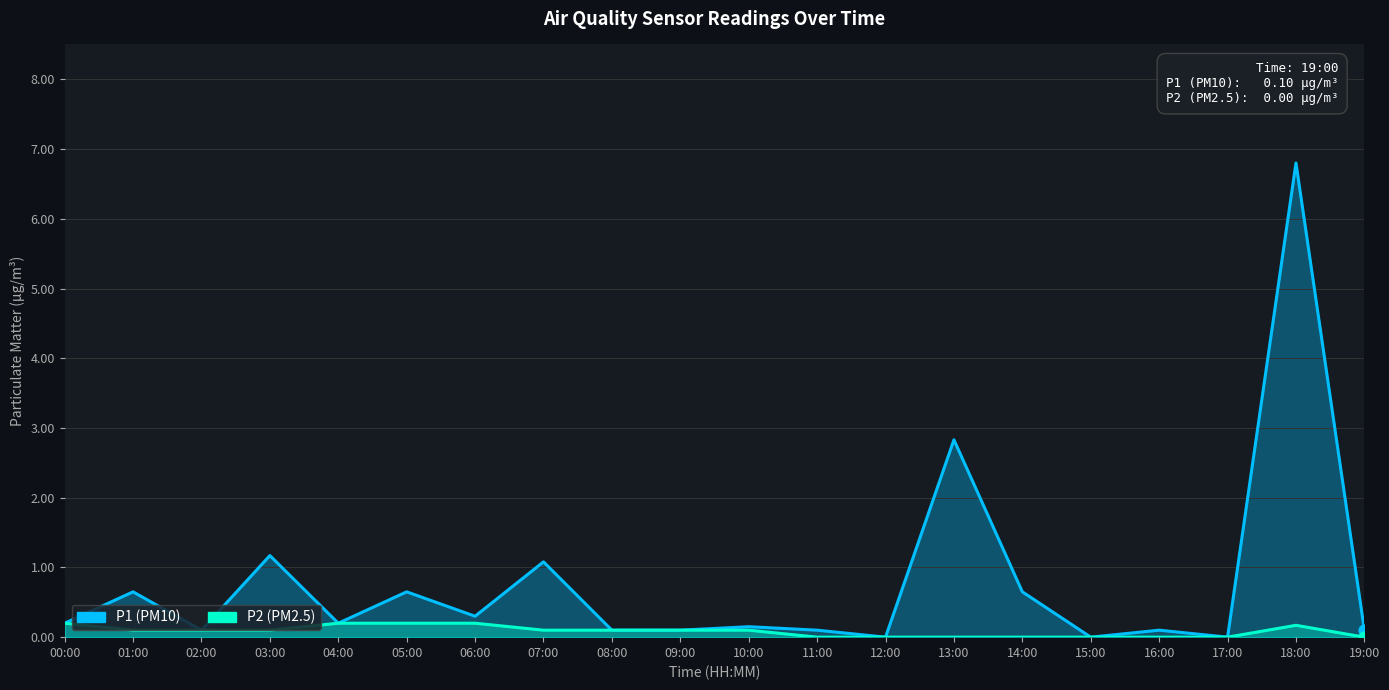

Which series contains the highest Y value?

P1